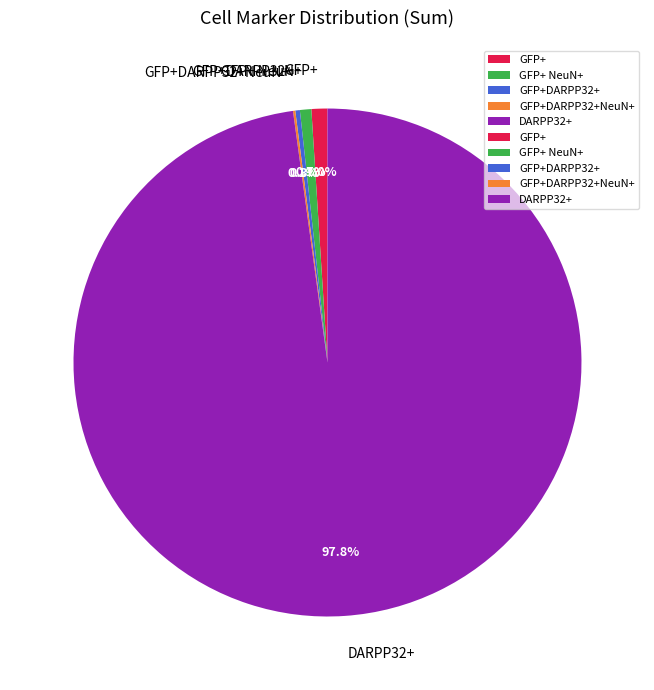

Approximately how many times larger is the value at DARPP32+ compared to GFP+ NeuN+?

135.2